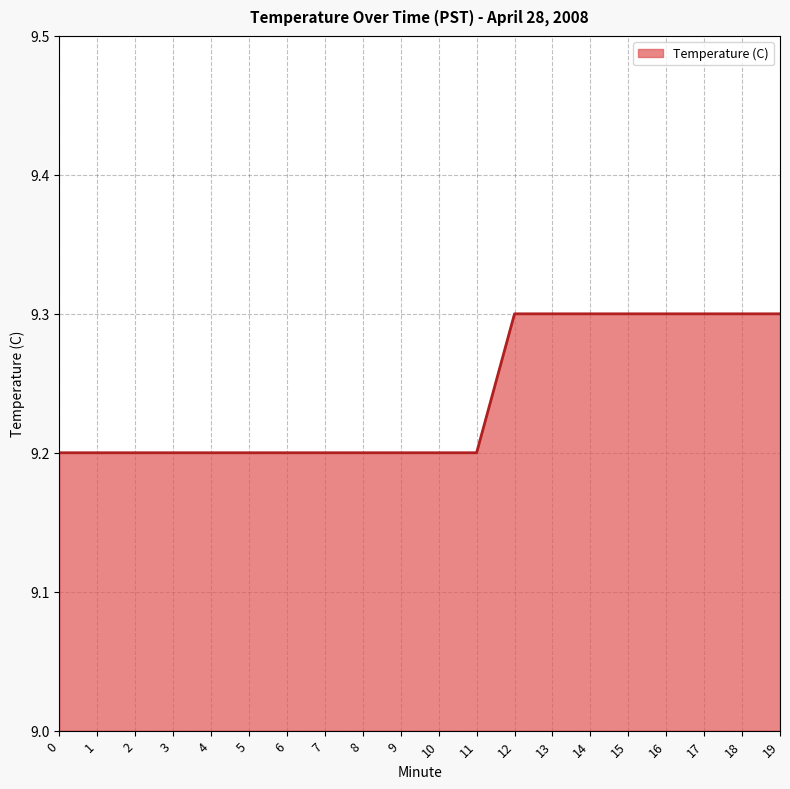

What is the ratio of the value at 9 to the value at 16?

1.0